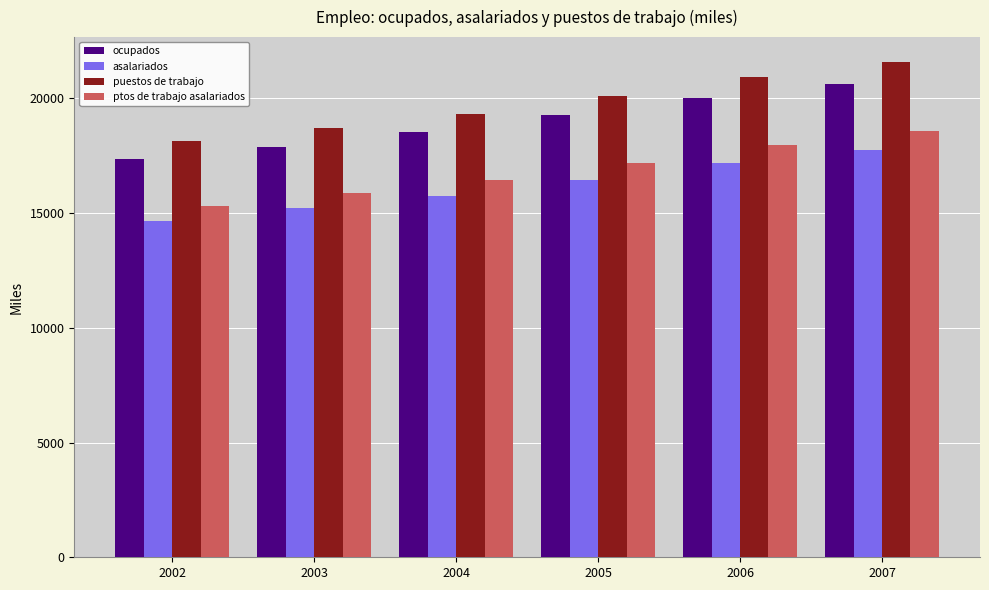

Which series has the widest spread of values?

puestos de trabajo